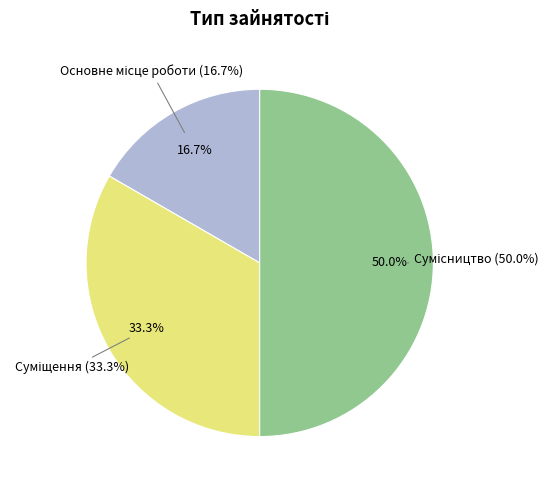

True or false: Основне місце роботи accounts for 28% of the total.

False